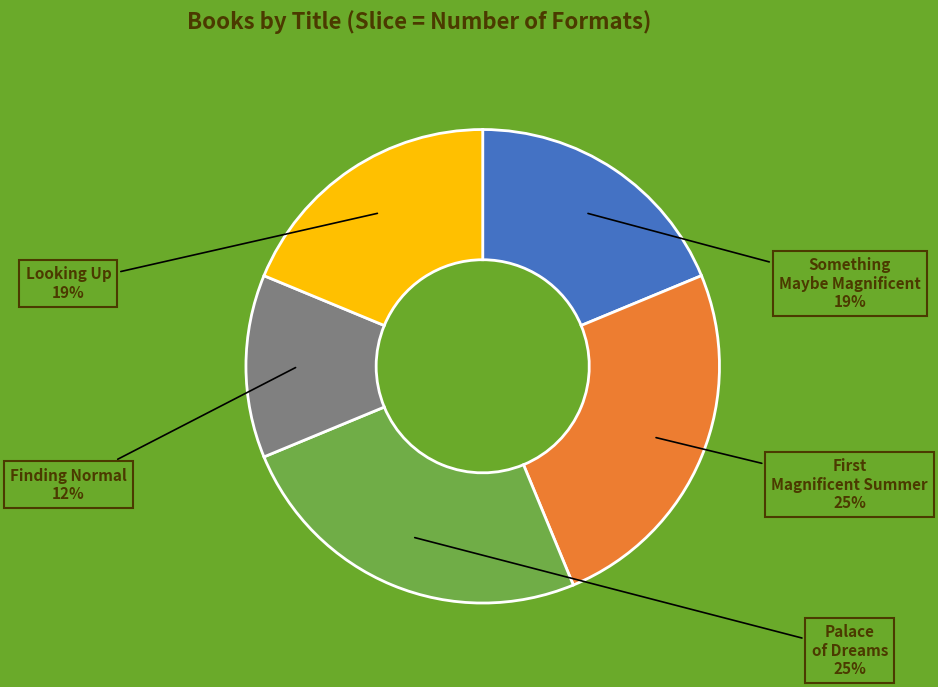

Is Finding Normal the majority of the pie?

No